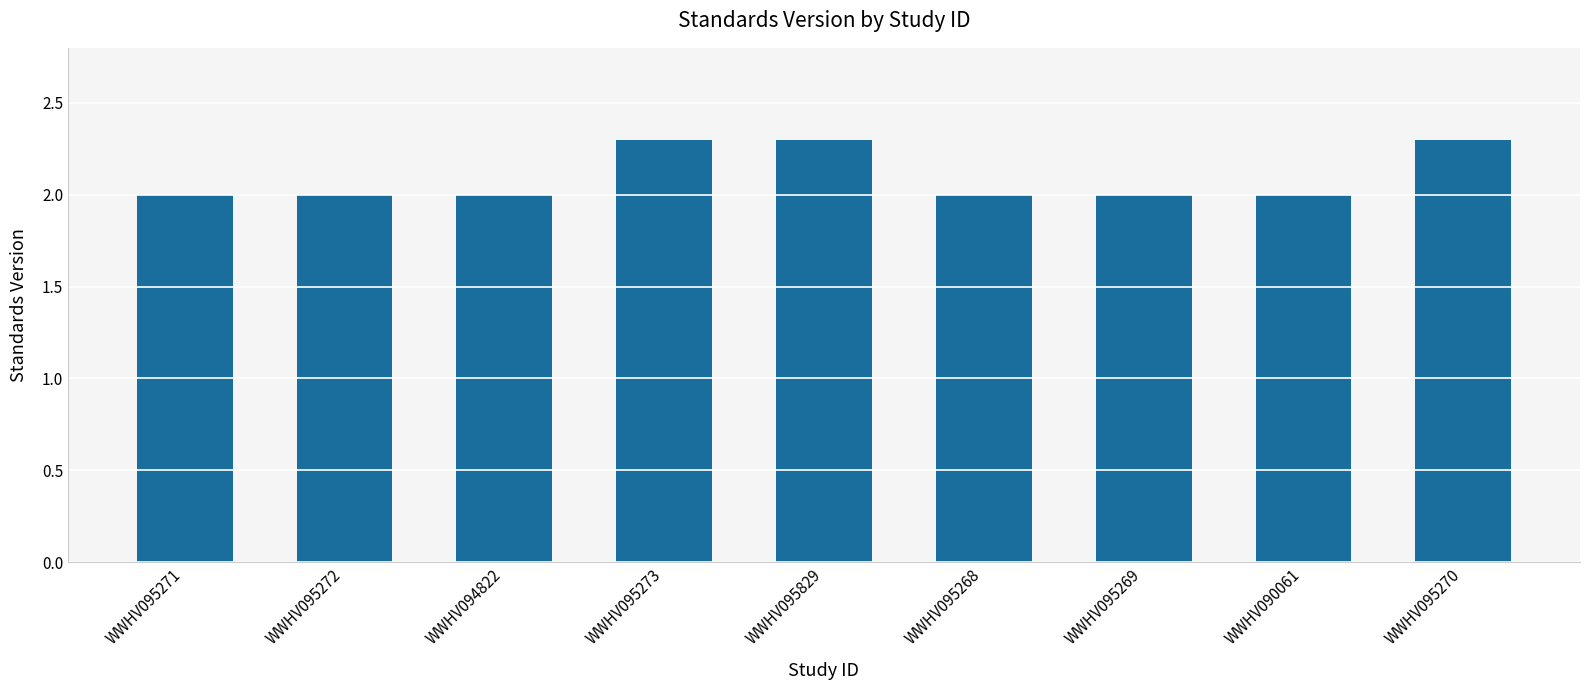

What is the value of the 3rd bar from the left?

2.0